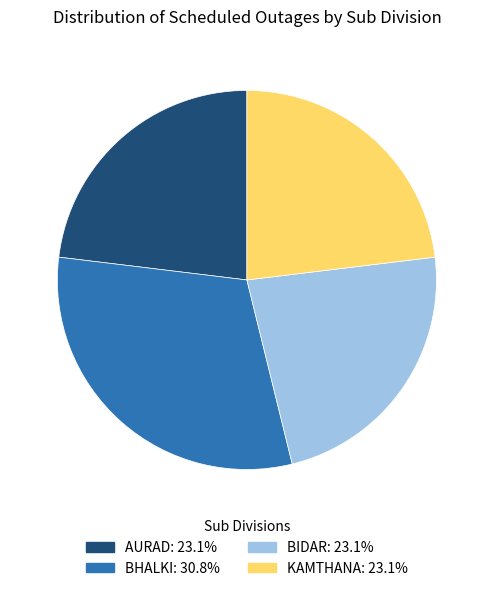

Which category has the biggest portion of the pie?

BHALKI